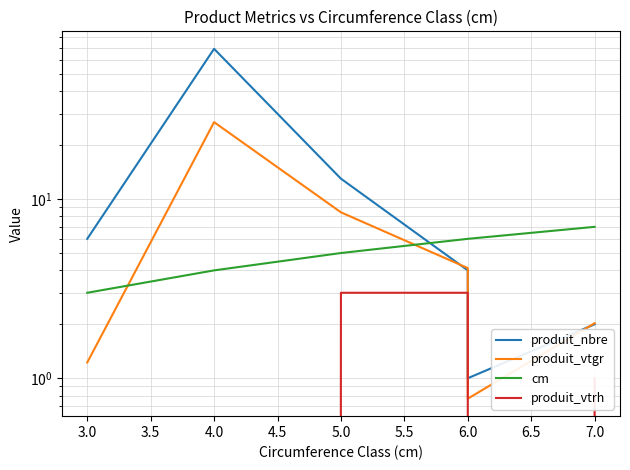

True or false: produit_vtrh and produit_nbre cross at least once.

False